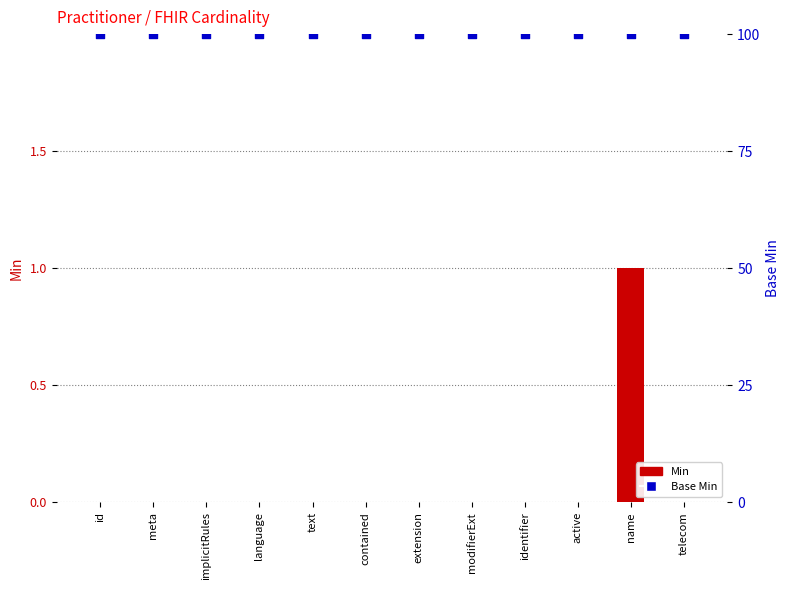

At how many categories does at least one series exceed 62?

12